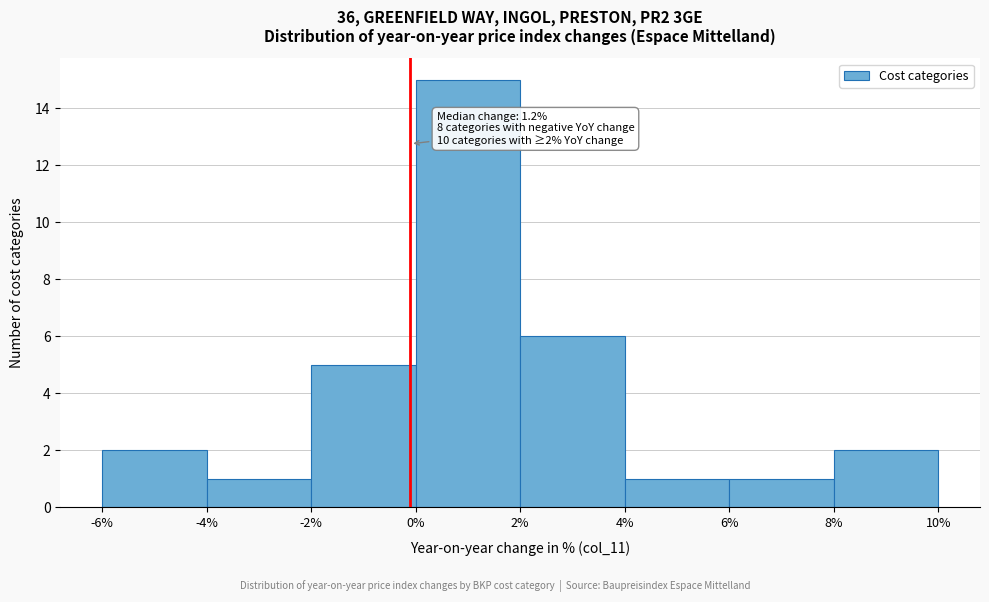

Which range on the x-axis has the tallest bar?

0% to 2%